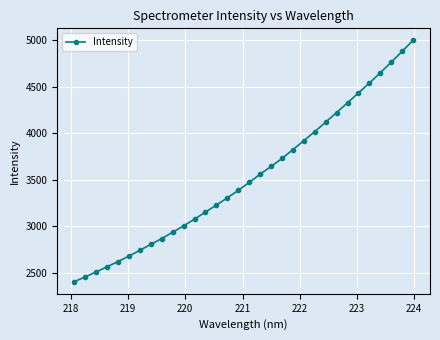

What is the minimum value shown in the chart?

2406.5